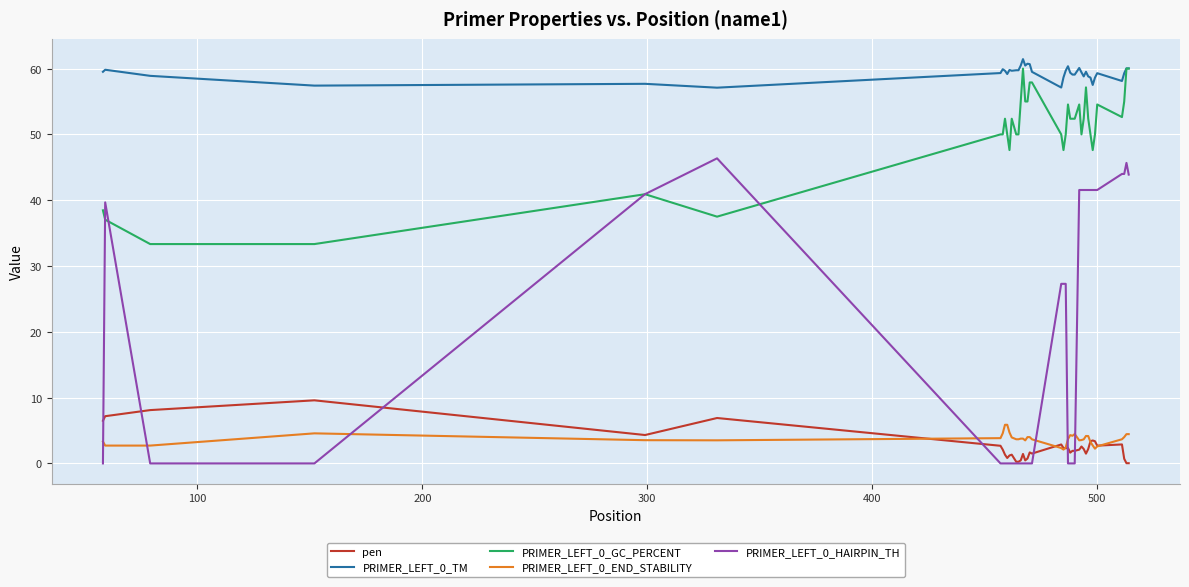

True or false: PRIMER_LEFT_0_END_STABILITY and PRIMER_LEFT_0_GC_PERCENT intersect in this chart.

False